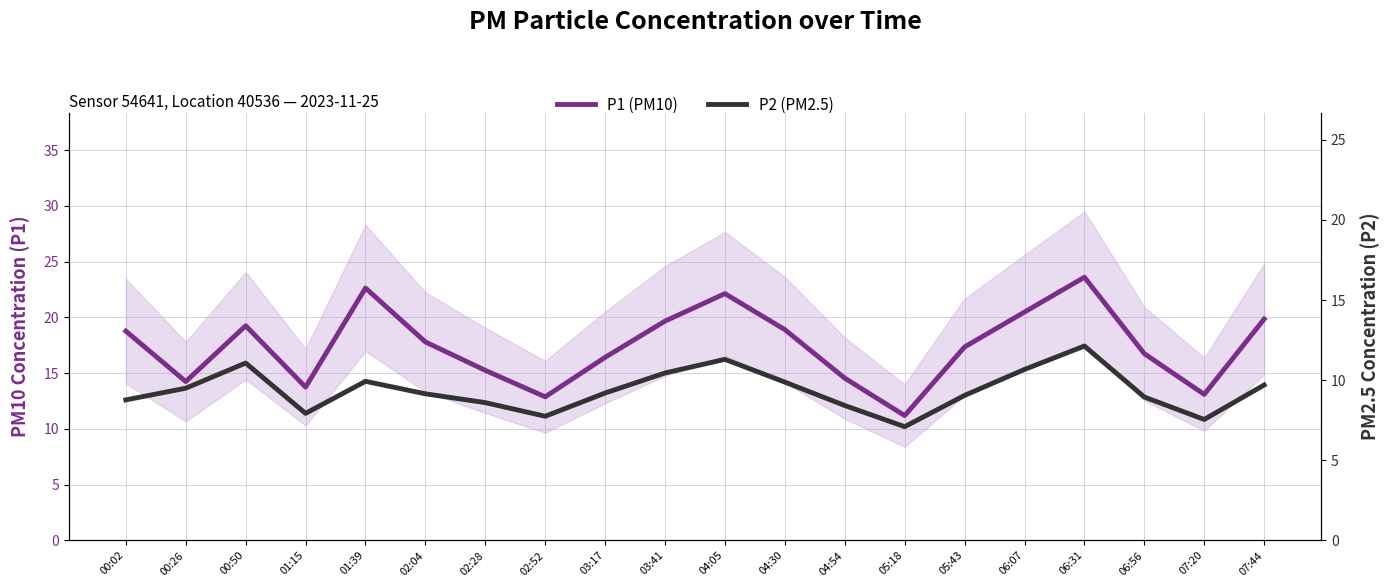

What is the minimum value shown in the chart?

7.1